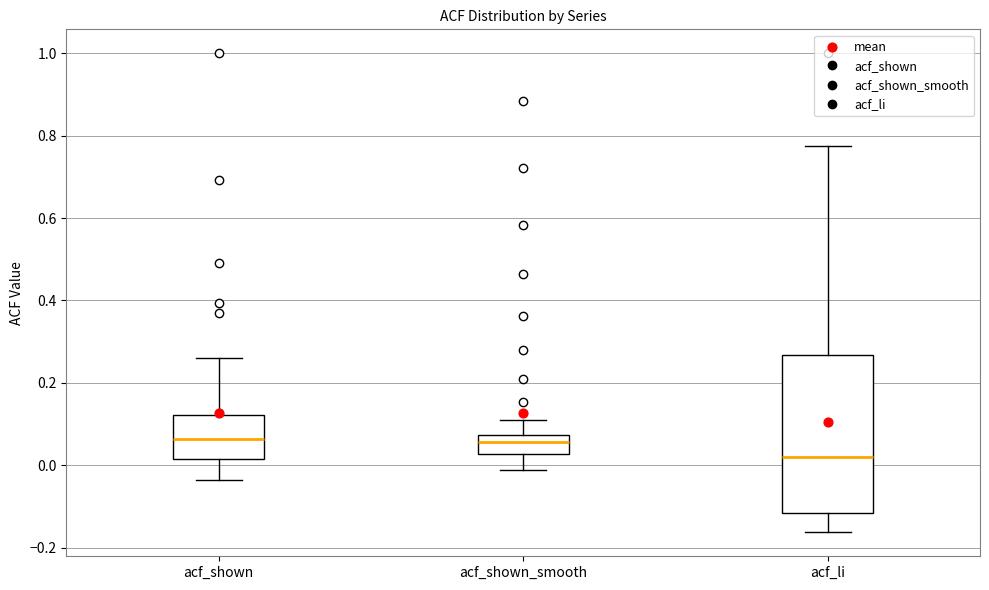

Reading left to right, transcribe this box plot: for each box, give where its median line is, the range the box spans, and where its two whiskers end, as read against the y-axis. The values are not printed on the chart, so give them approximately, as read against the axis.

acf_shown: median 0.06, box 0.02 to 0.12, whiskers -0.04 to 0.26
acf_shown_smooth: median 0.06, box 0.02 to 0.08, whiskers -0.02 to 0.10
acf_li: median 0.02, box -0.12 to 0.26, whiskers -0.16 to 0.78